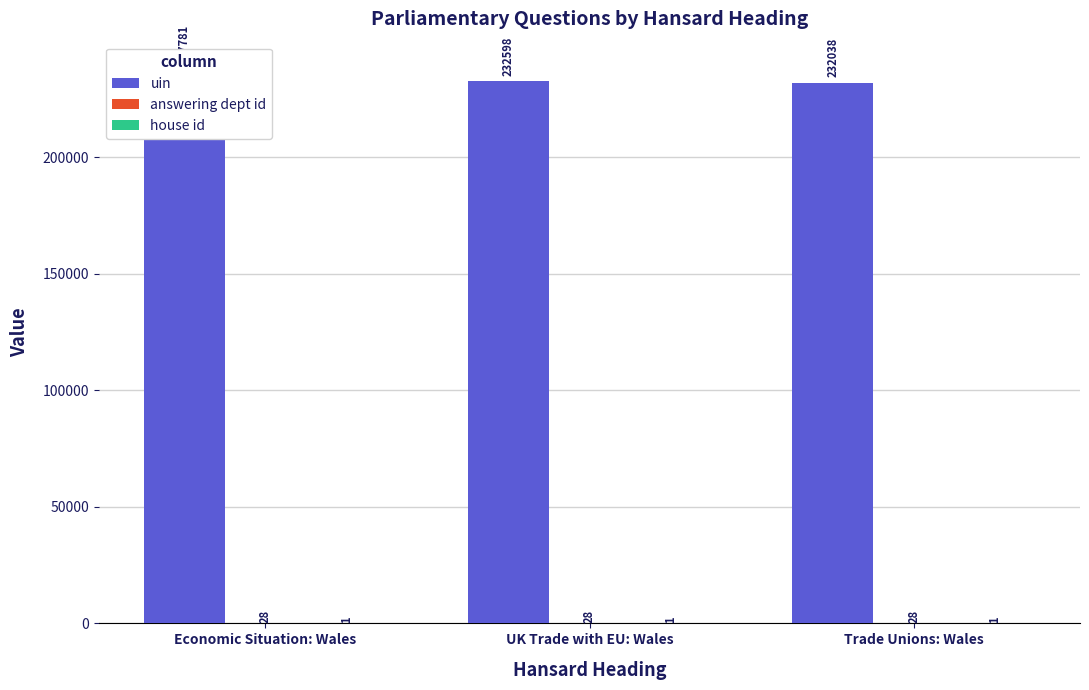

Are the bars grouped side by side (vs. stacked)?

Yes